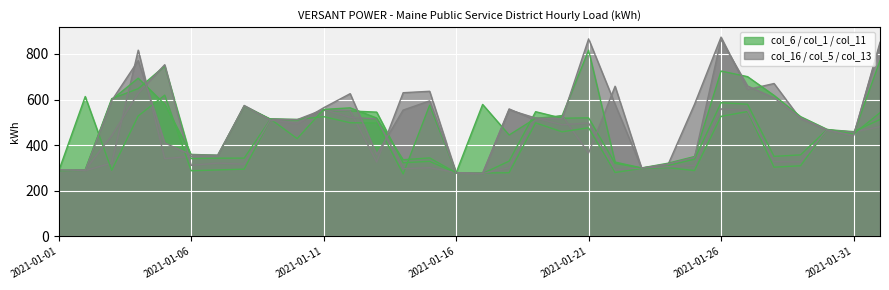

What are all the series names shown in the legend?

col_6, col_16, col_1, col_5, col_11, col_13